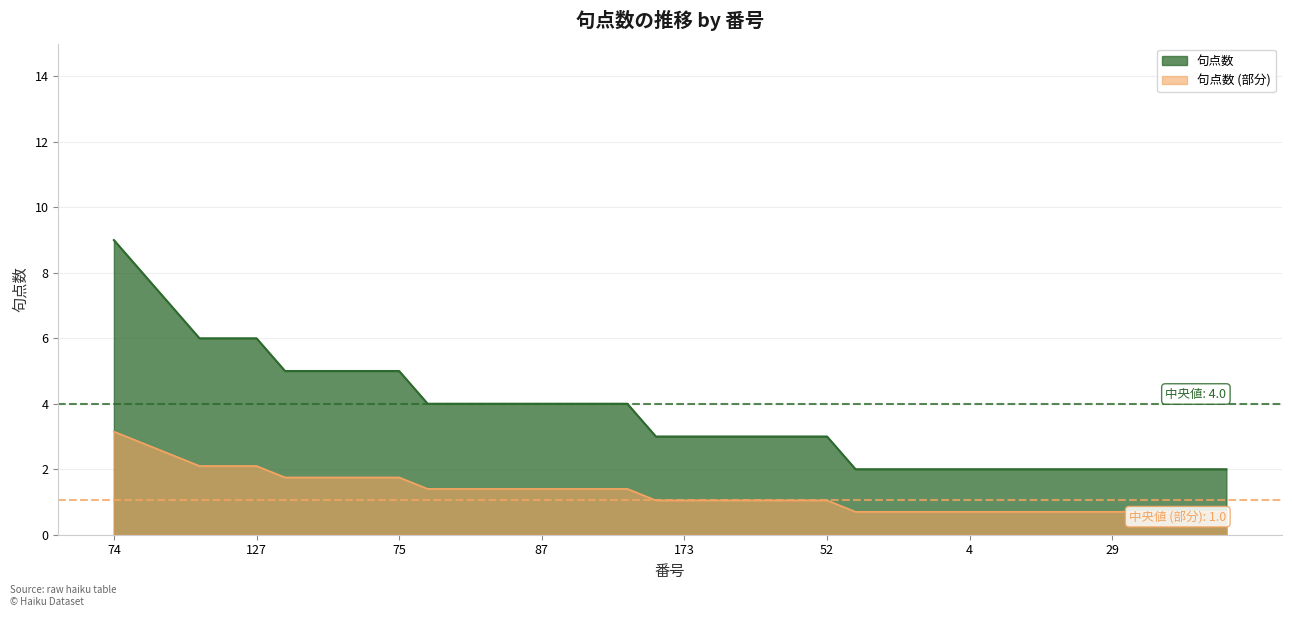

Rank the categories by value from highest to lowest.

74, 1, 18, 36, 68, 127, 154, 13, 61, 64, 75, 86, 92, 98, 169, 87, 88, 103, 118, 140, 173, 178, 17, 20, 22, 52, 76, 144, 170, 2, 4, 7, 14, 15, 19, 29, 48, 59, 63, 90